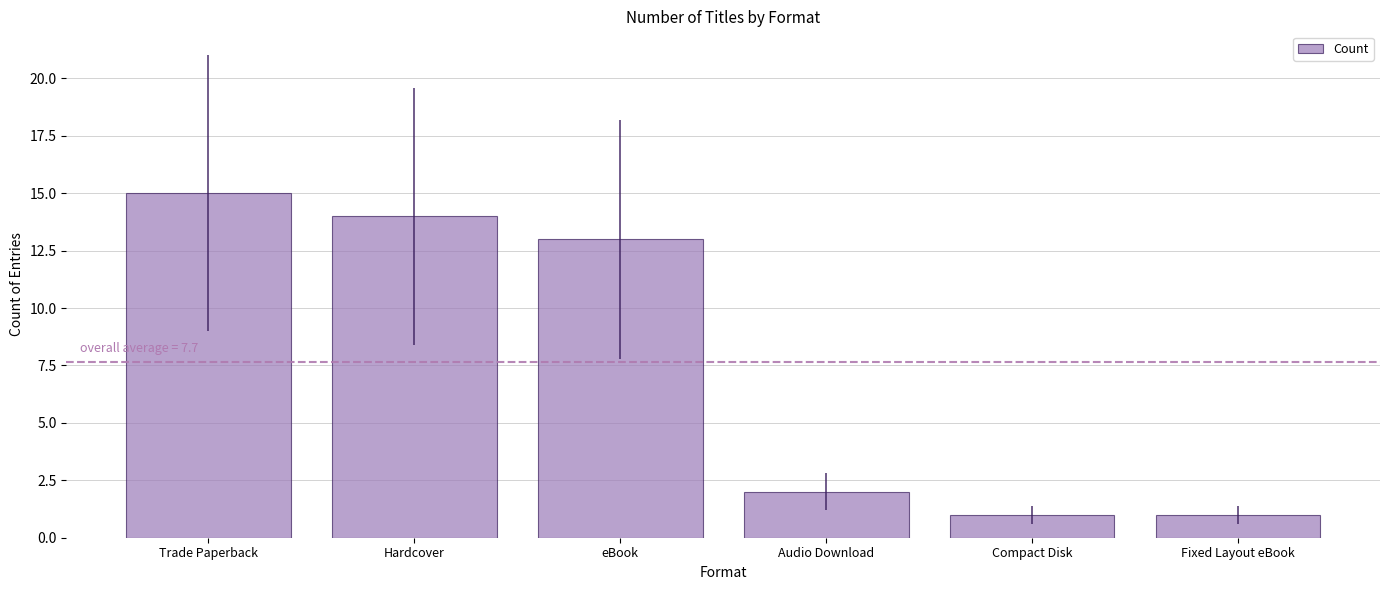

What position from the left is Compact Disk?

5